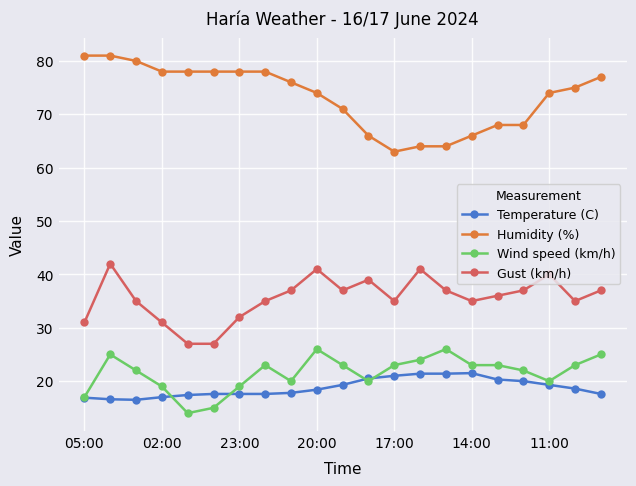

List the series in order of their peak value, lowest first.

Temperature (C), Wind speed (km/h), Gust (km/h), Humidity (%)